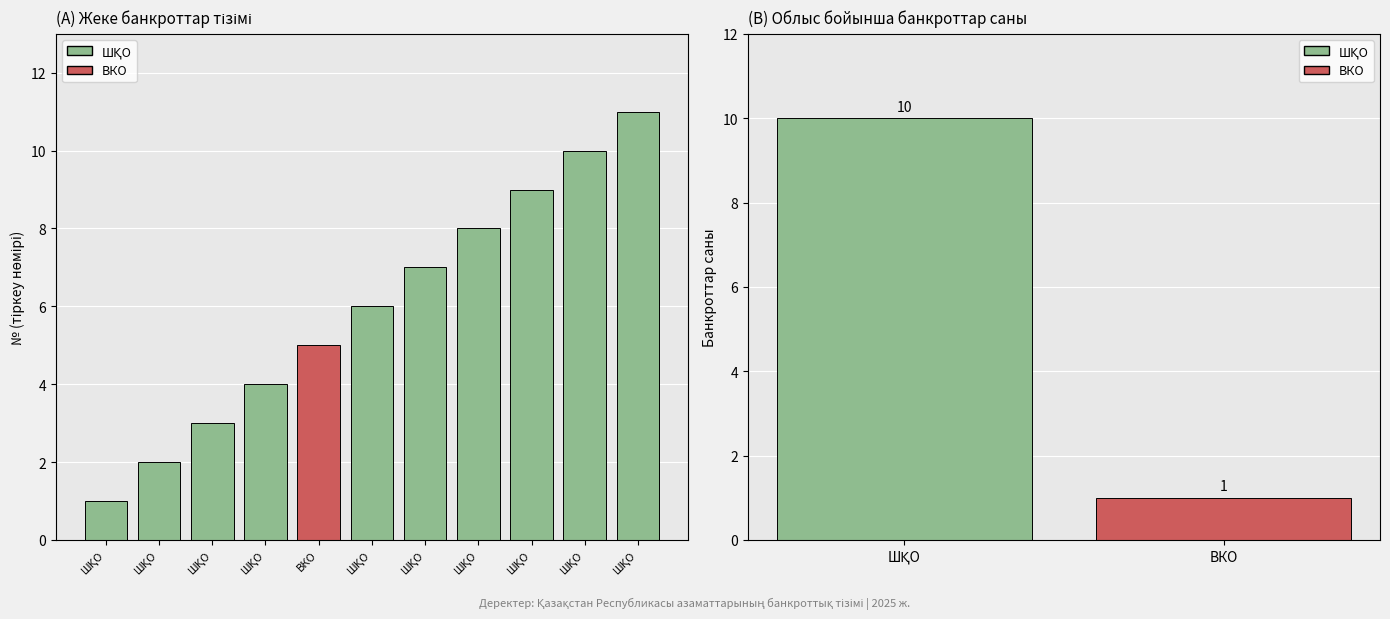

Which has a higher value, ШҚО or ШҚО?

ШҚО